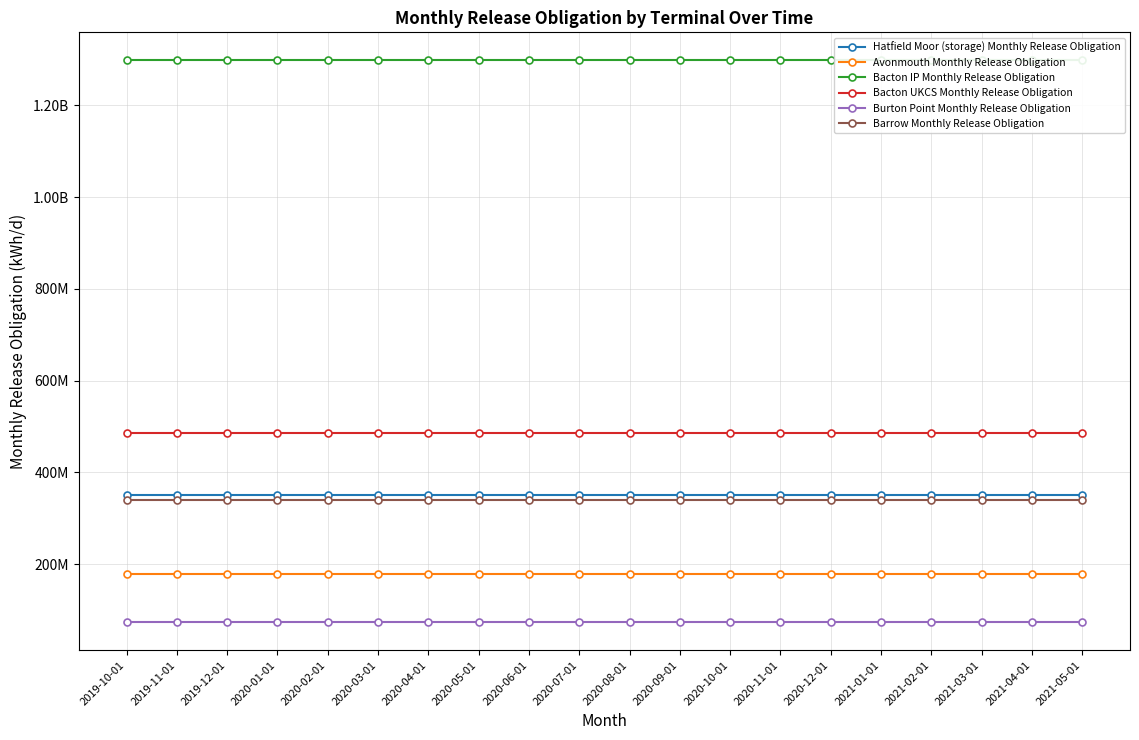

What is the label of the 10th point from the right?

2020-08-01